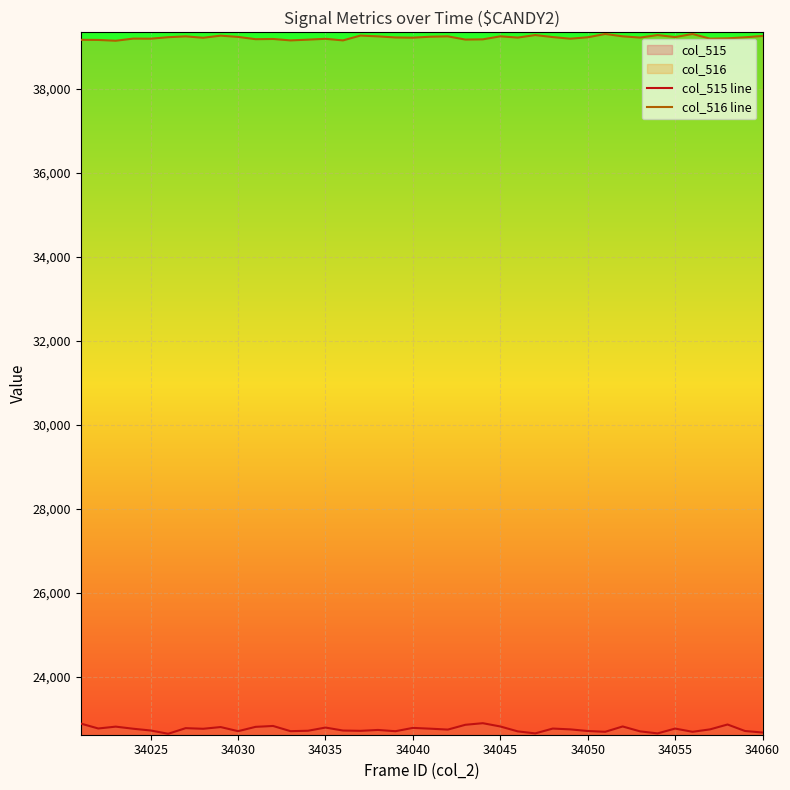

Which series has the largest total across all categories?

col_516 line